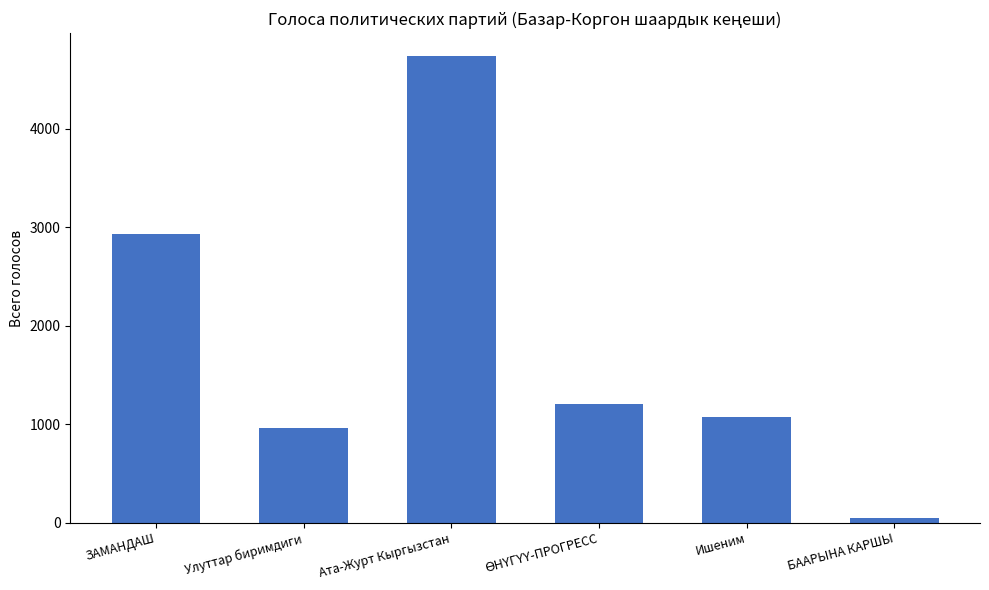

Reading left to right, what are all the values shown in this chart?

2935	962	4732	1204	1069	47